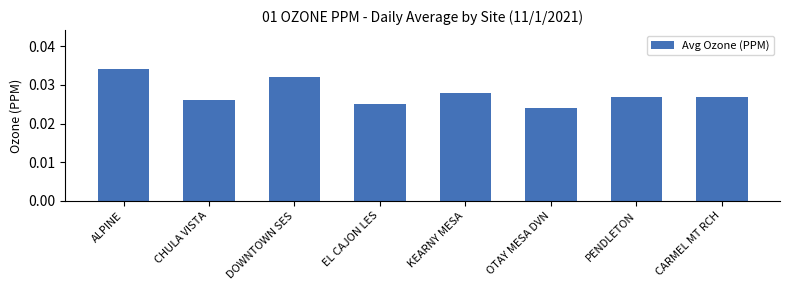

What is the label of the 2nd bar from the left?

CHULA VISTA